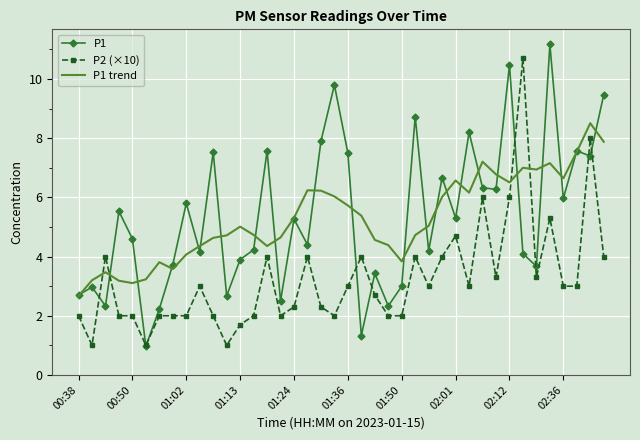

Rank the series by their maximum value, from highest to lowest.

P1, P2 (×10), P1 trend